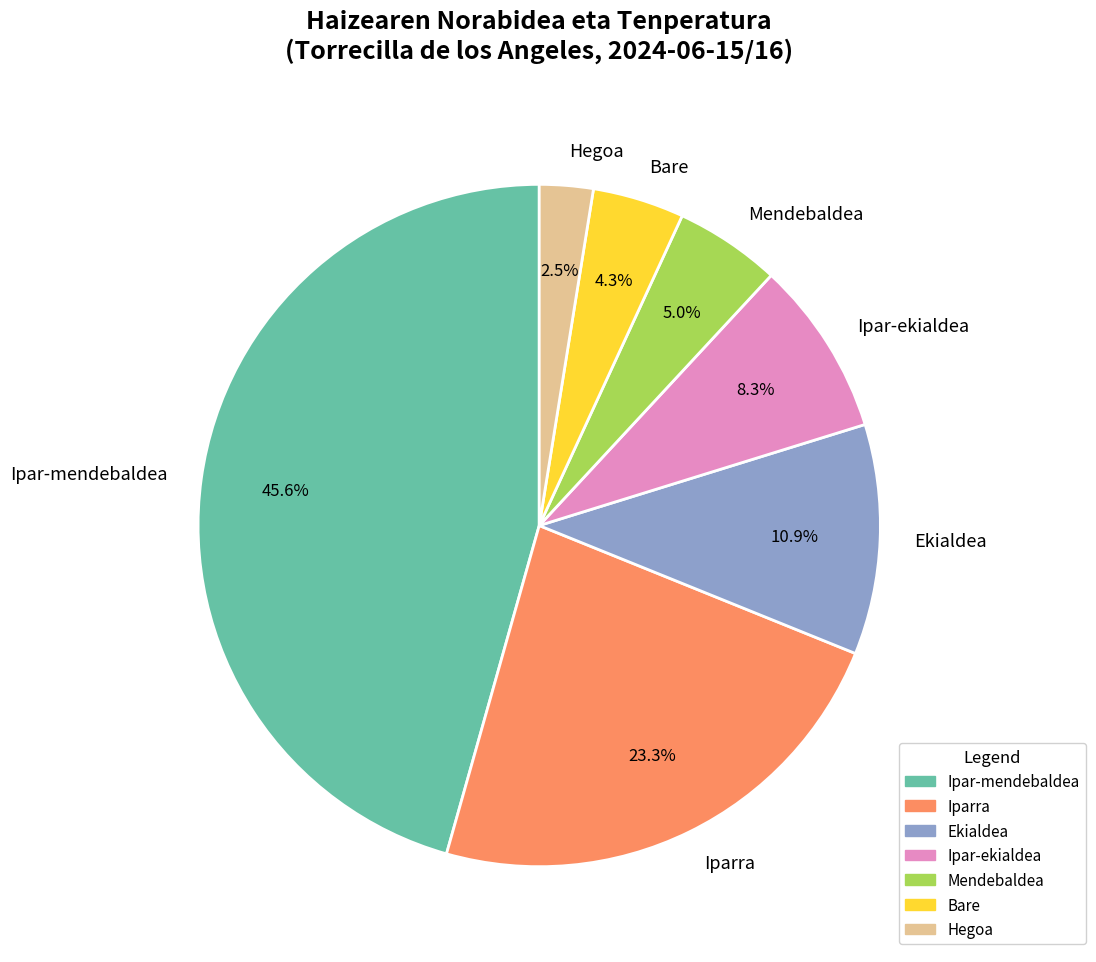

Is there any slice that represents more than half of the pie?

No